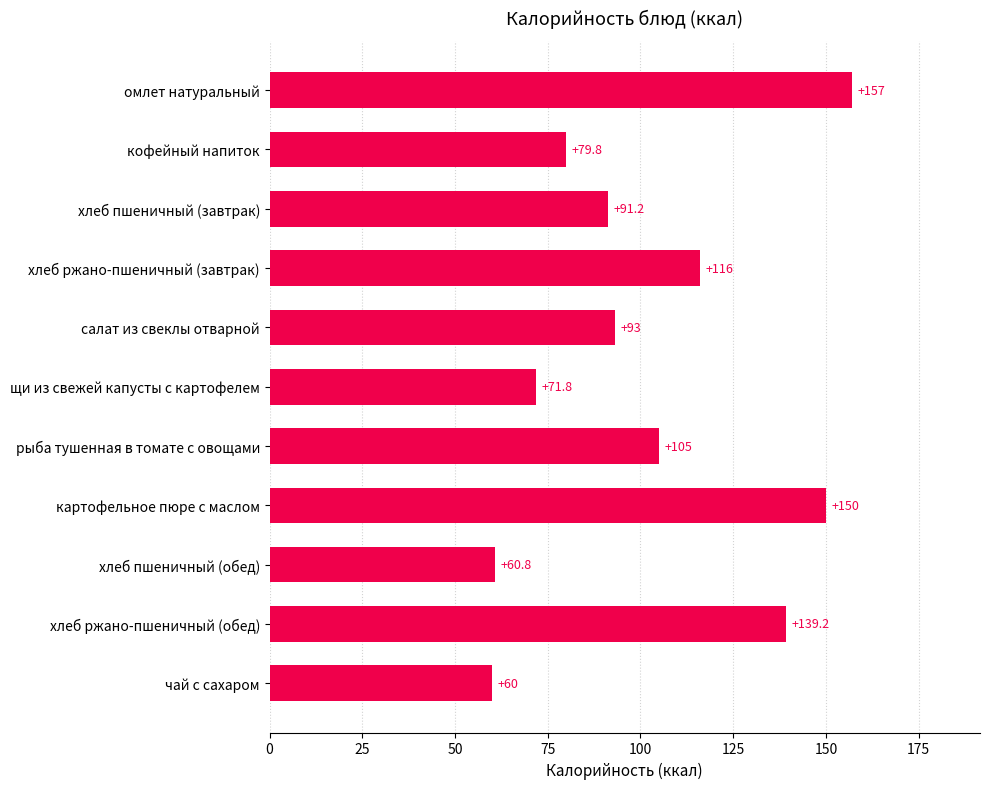

The chart shows a value of 44.5 at хлеб ржано-пшеничный (обед). True or false?

False